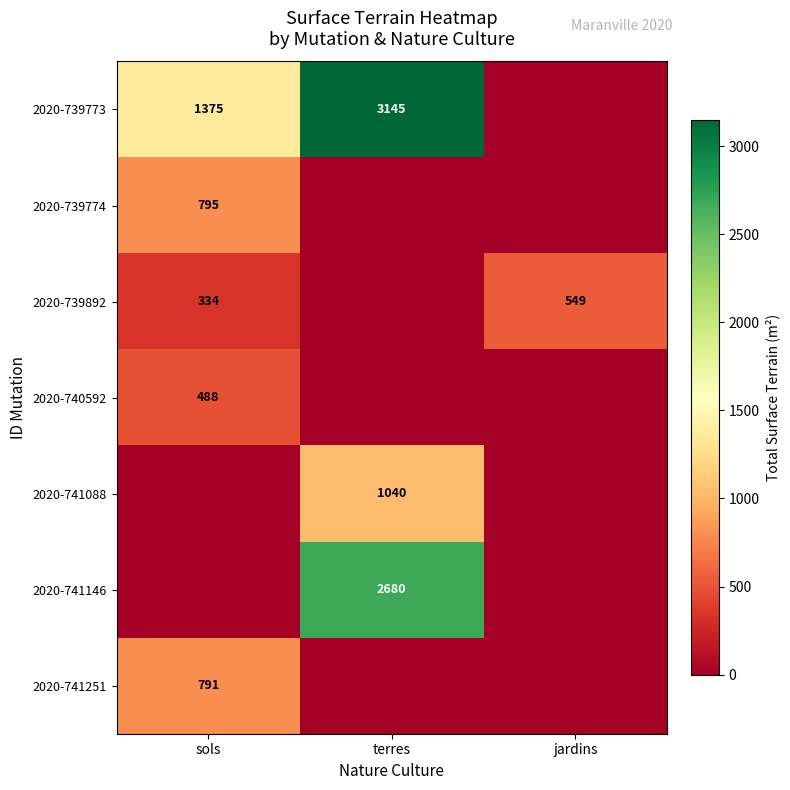

At how many categories does at least one series exceed 442?

3